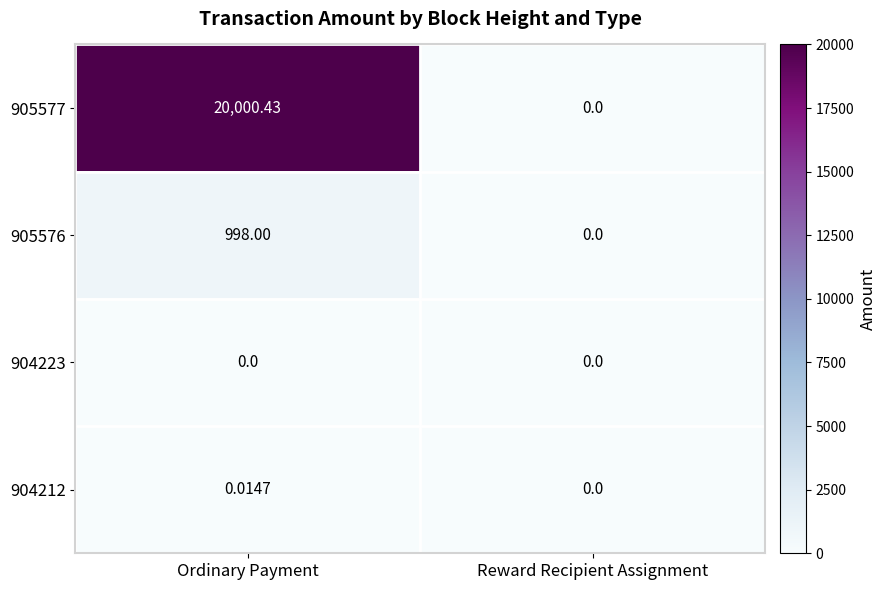

Which label corresponds to the largest value in the chart?

Ordinary Payment